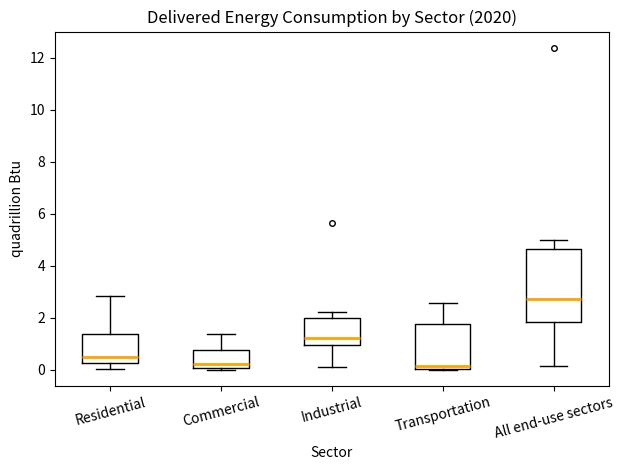

Which box is the tallest, from its lower edge to its upper edge?

All end-use sectors